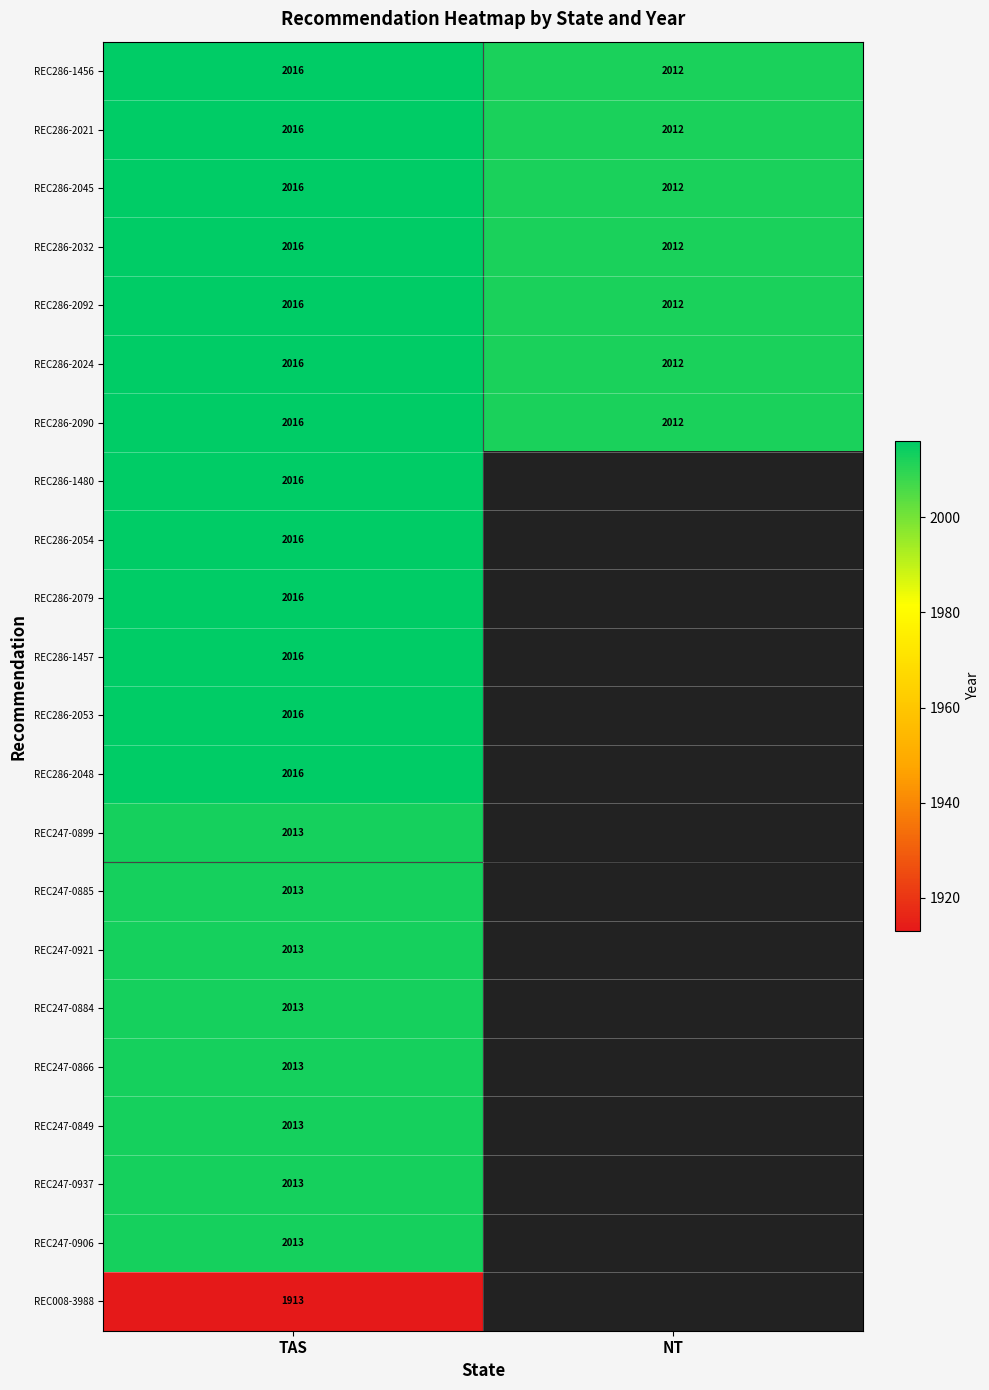

What is the average value of the REC286-2092 series?

2014